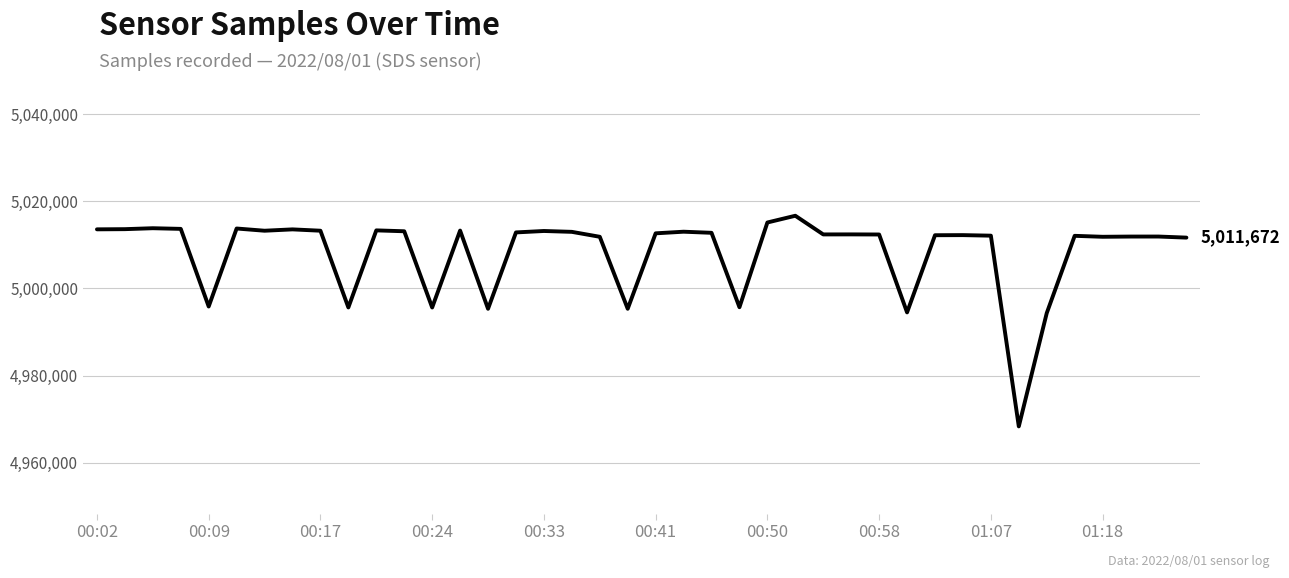

What is the maximum value shown in the chart?

5016688